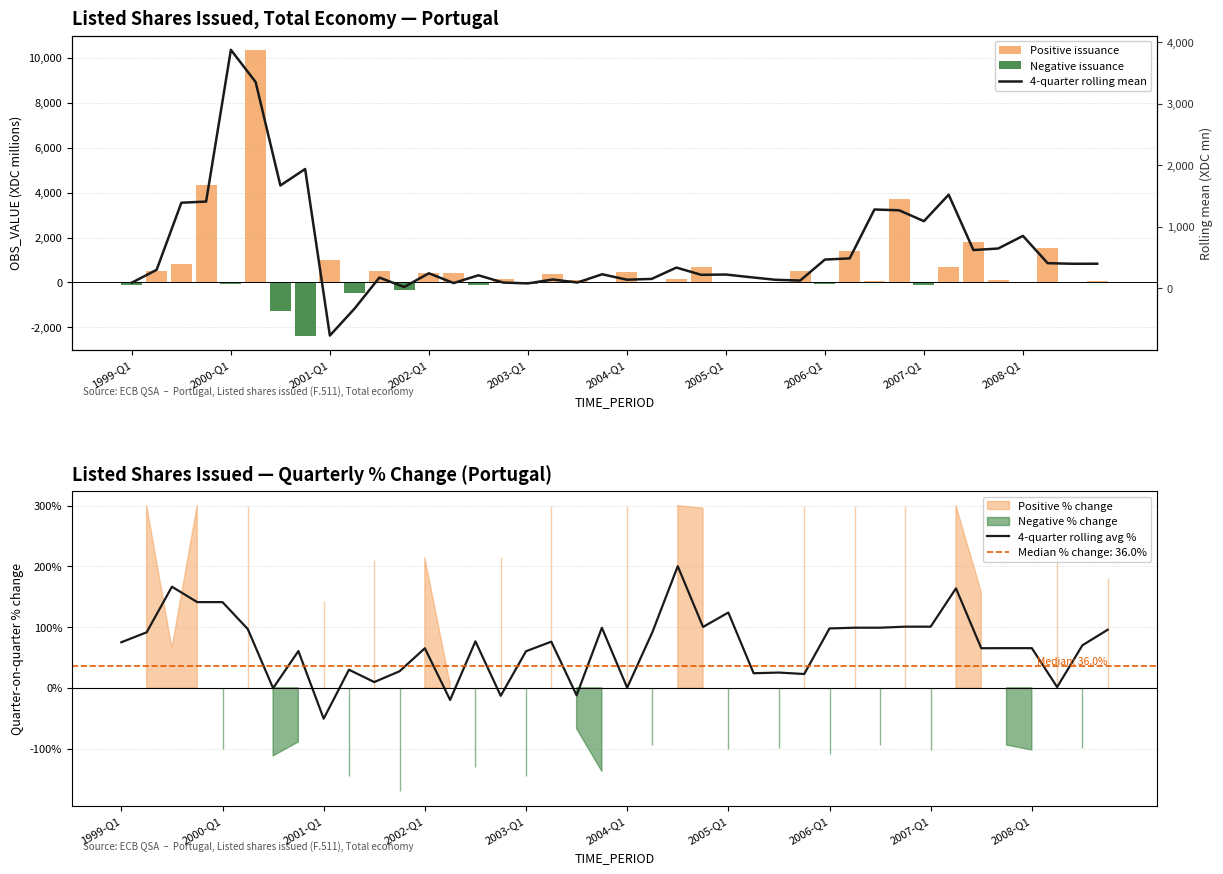

What is the lowest value of the 4-quarter rolling avg % series?

-50.8